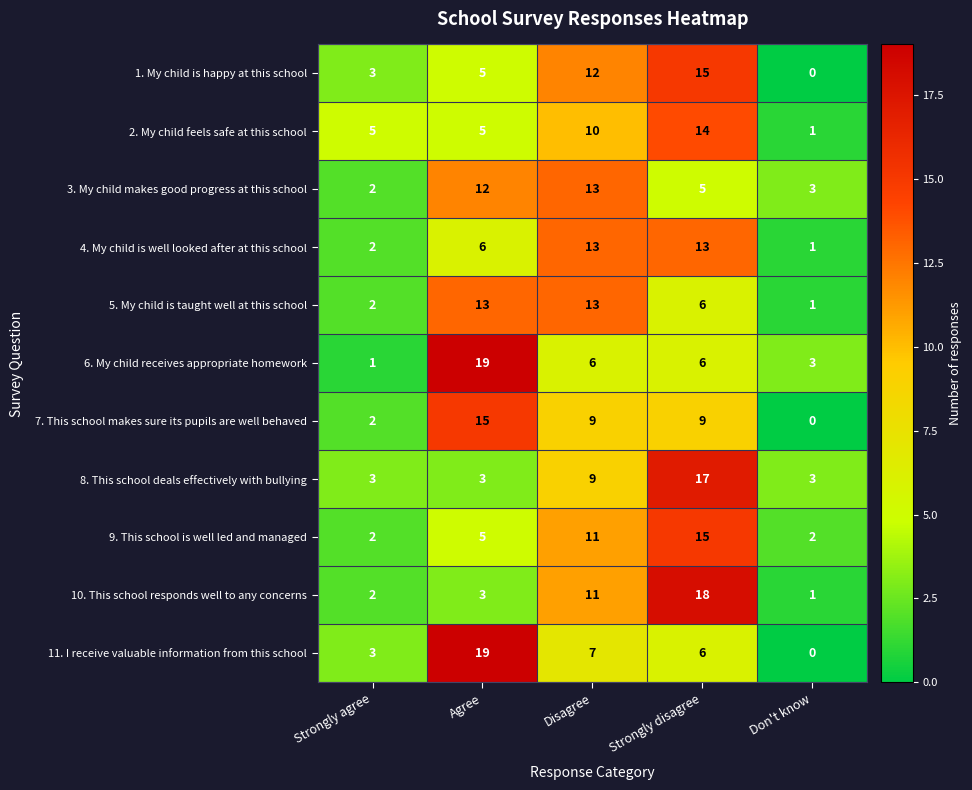

Where is 3. My child makes good progress at this school nearest to the value 7?

Strongly disagree